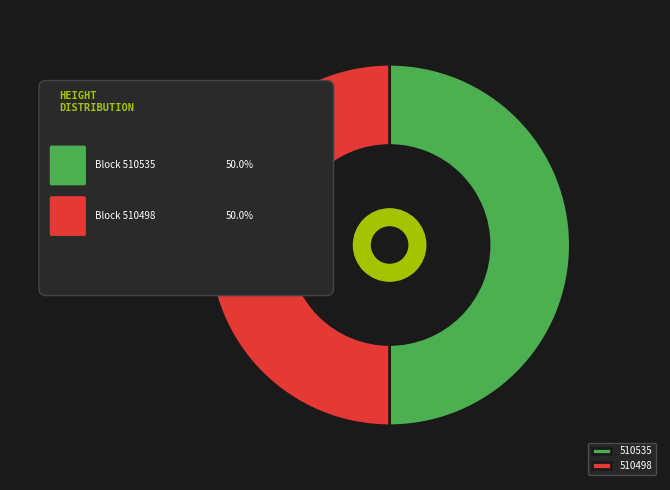

How many segments does this pie chart have?

2